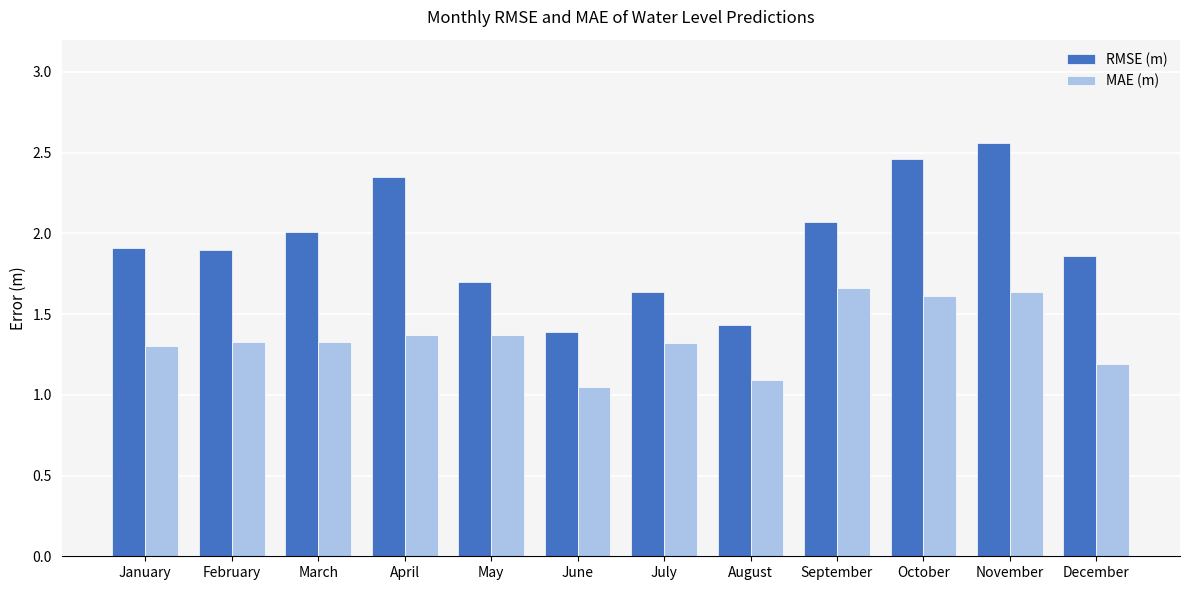

What is the value of the RMSE (m) bar at the 3rd from the left?

2.0